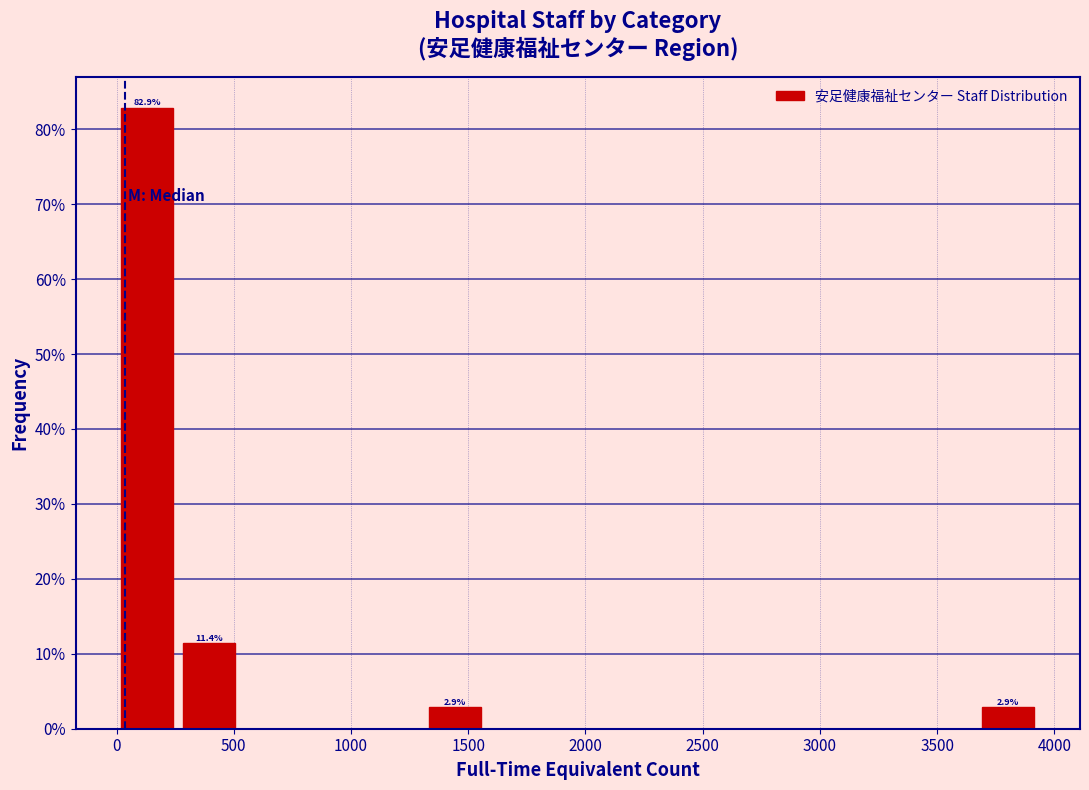

Which range on the x-axis has the tallest bar?

0 to 250